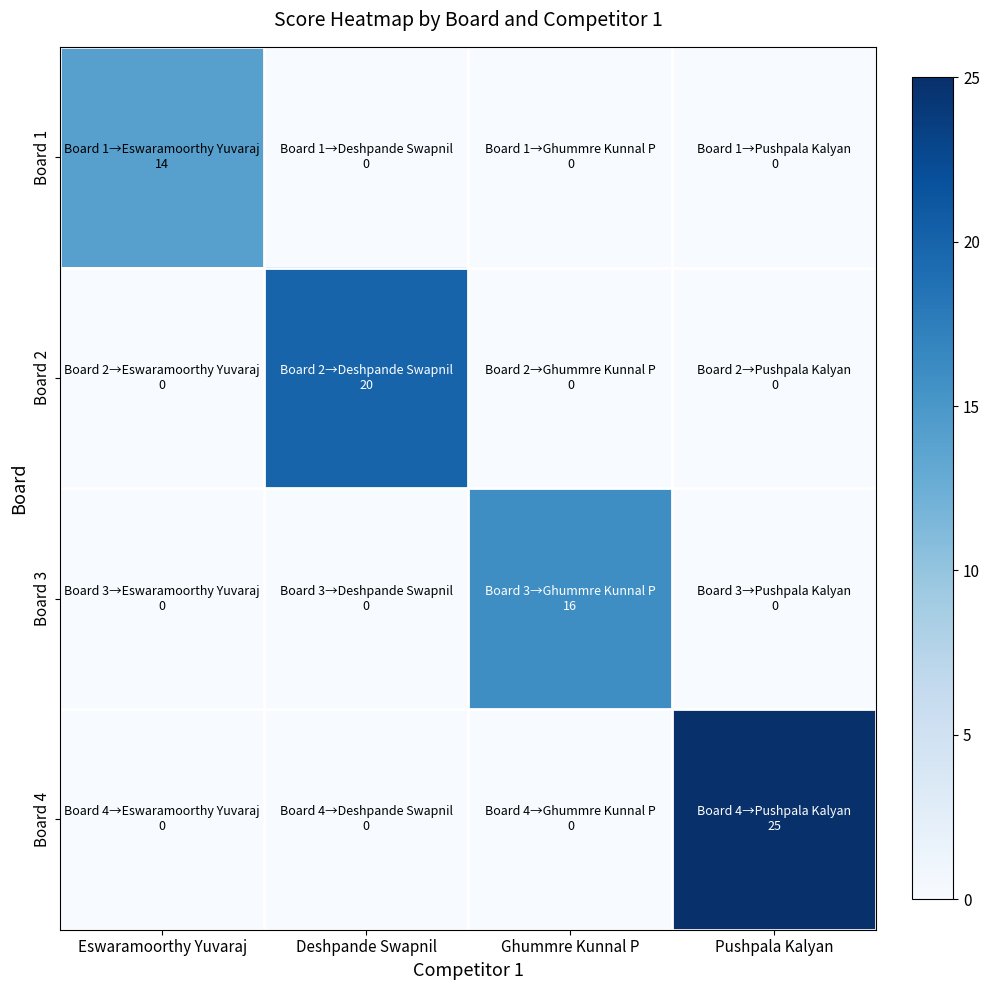

Which label corresponds to the smallest value in the chart?

Deshpande Swapnil